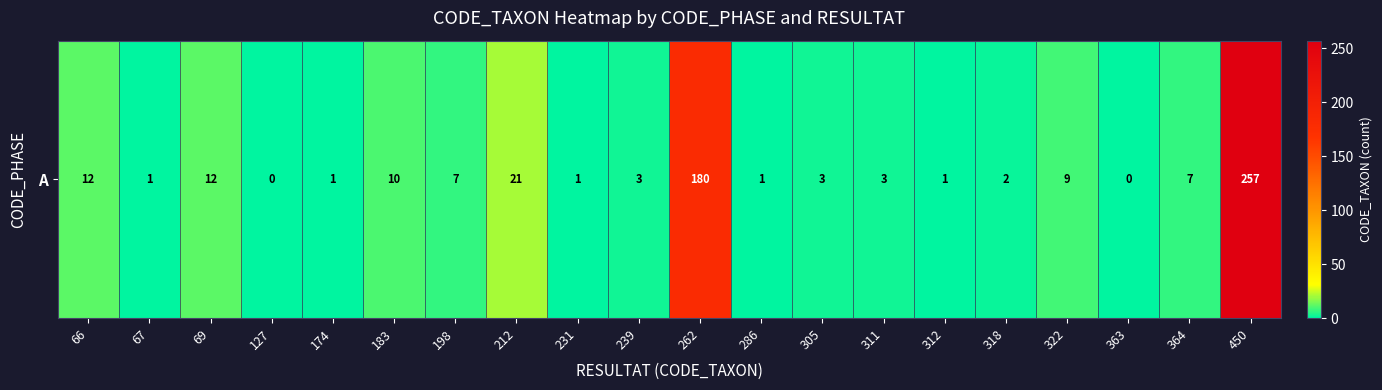

Approximately how many times larger is the value at 322 compared to 312?

9.0